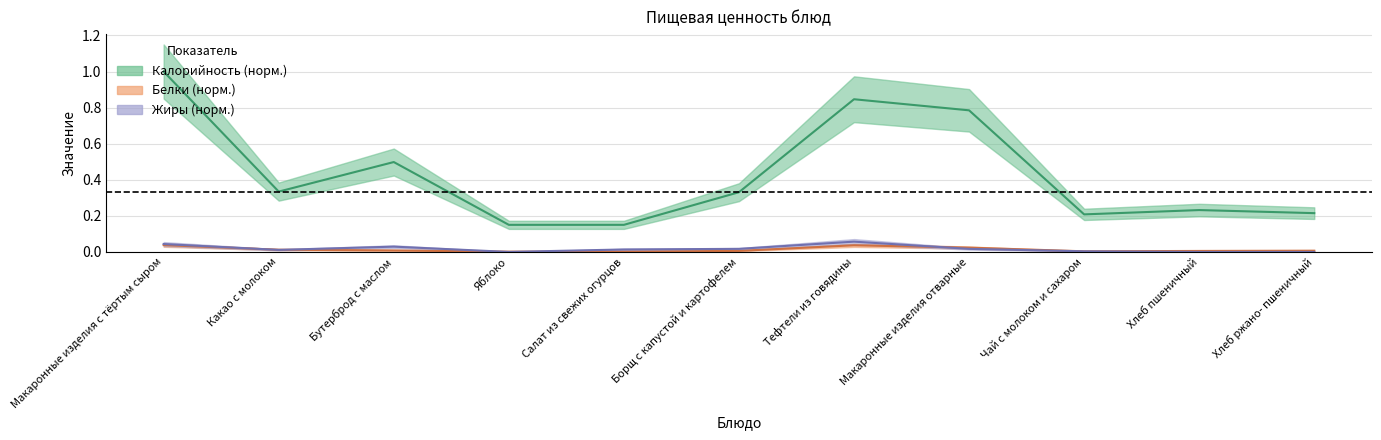

What is the difference between the maximum and minimum values in the Калорийность series?

0.8